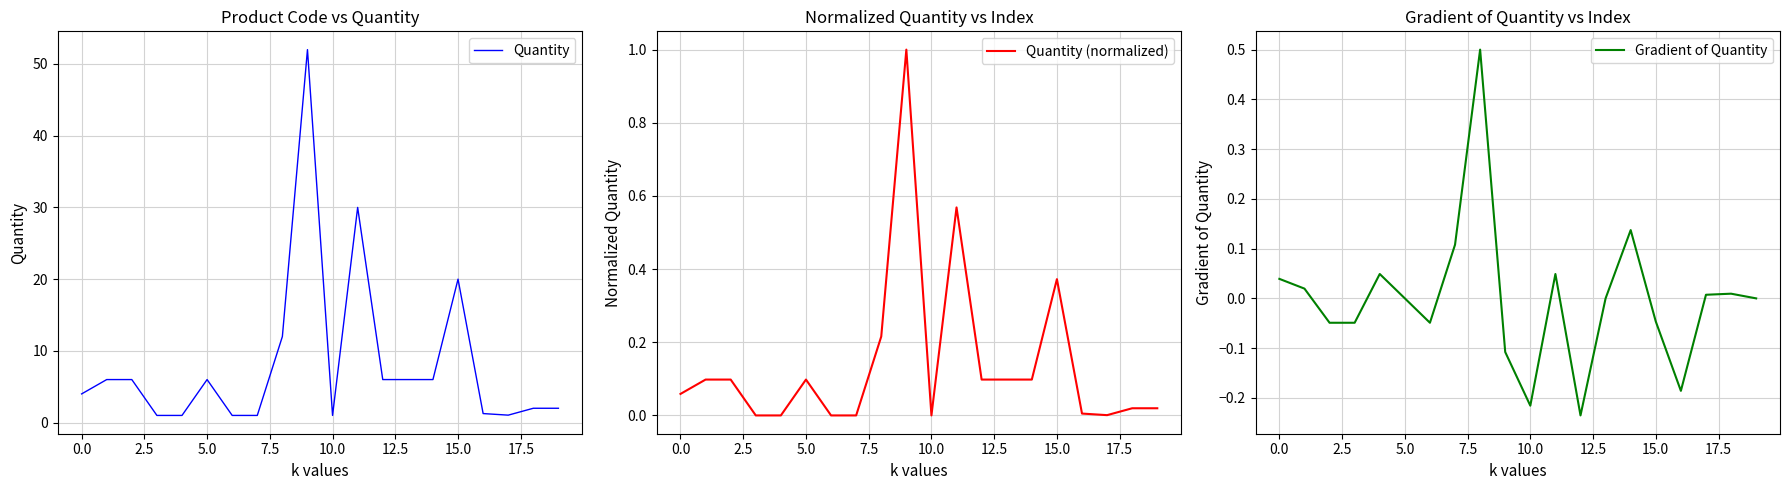

How many lines are shown in the chart?

3